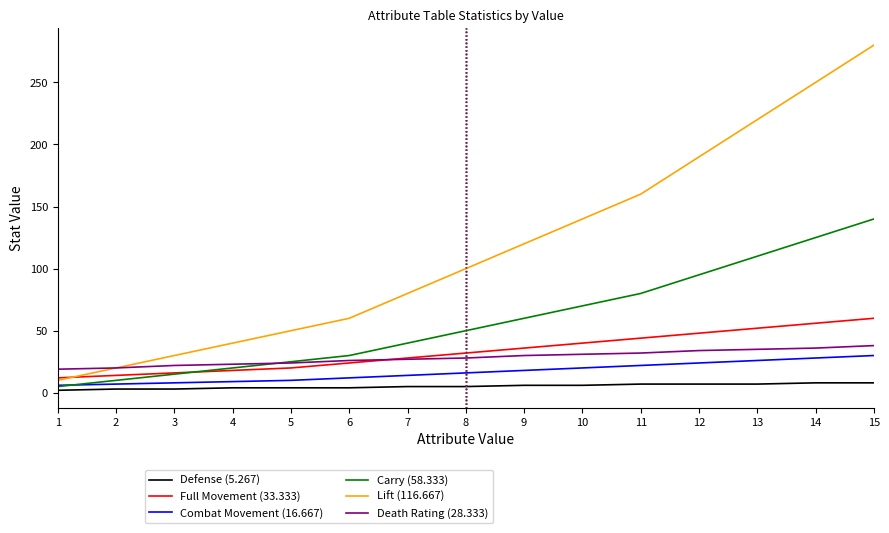

Which label corresponds to the largest value in the chart?

15